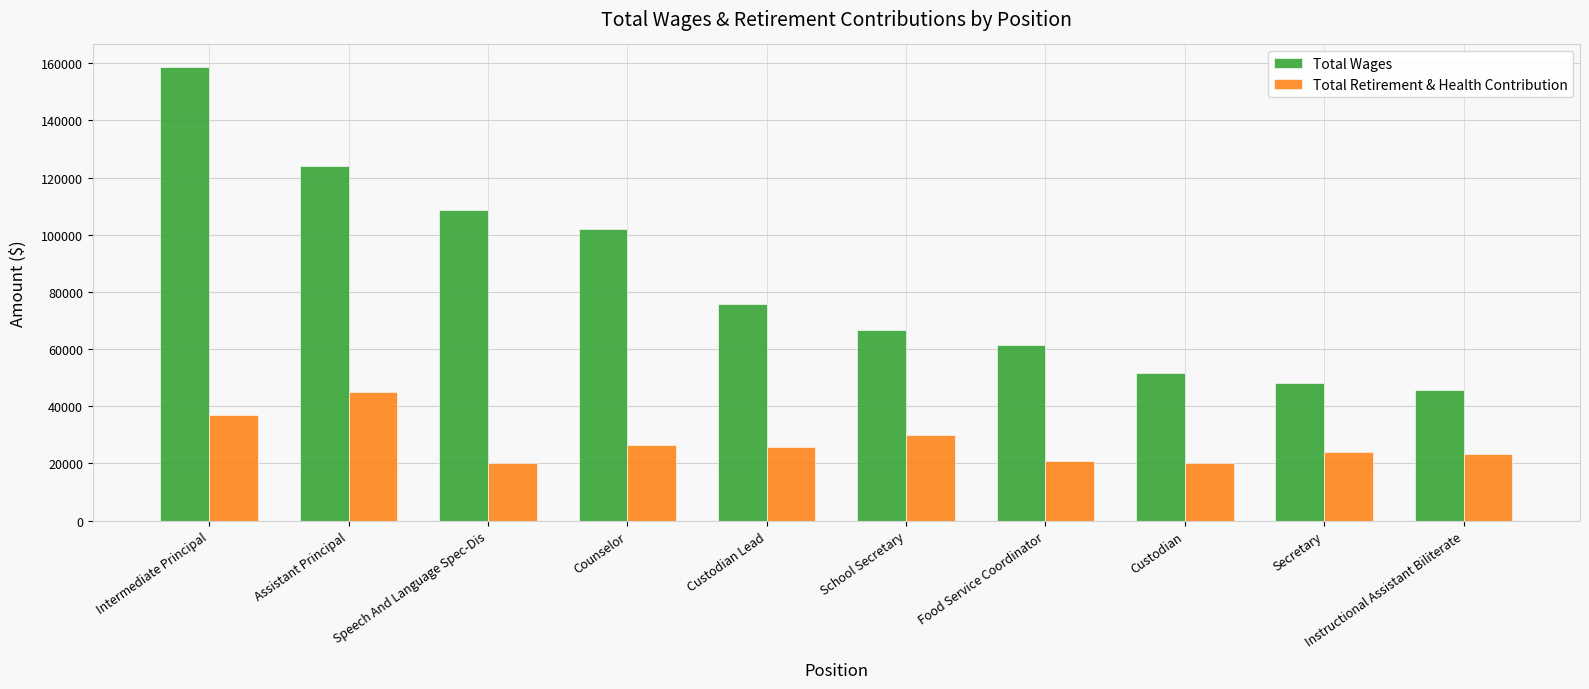

Where is Total Wages nearest to the value 102251?

Counselor